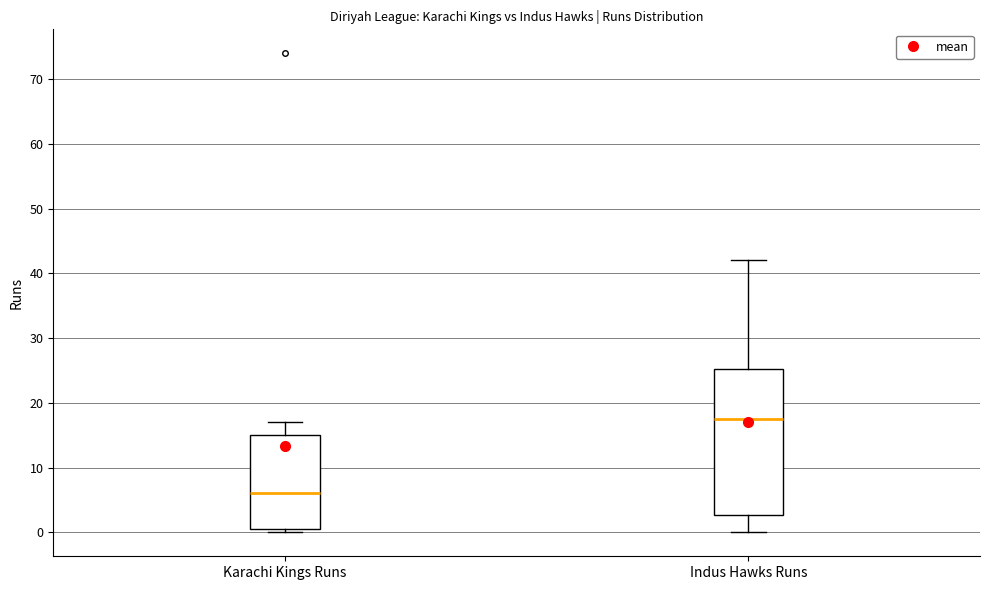

Which box is the tallest, from its lower edge to its upper edge?

Indus Hawks Runs